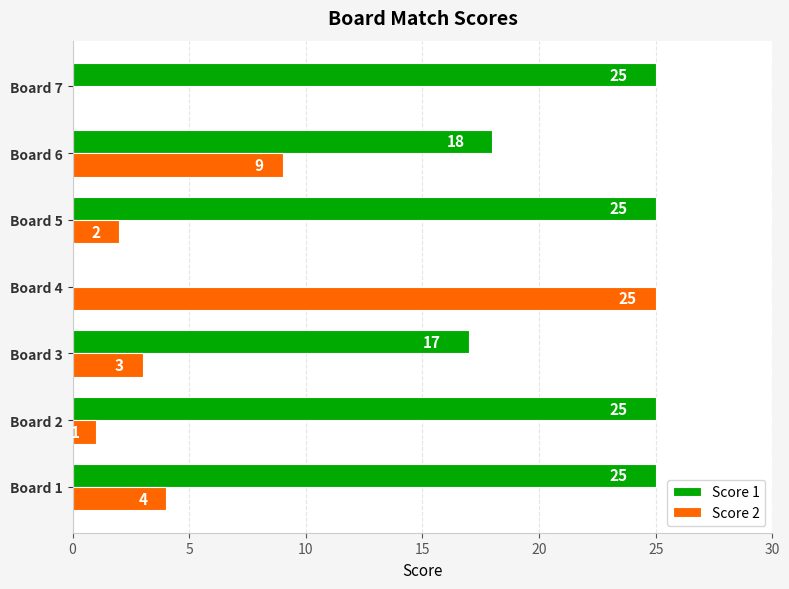

What is the sum of the Score 1 values at Board 7 and Board 3?

42